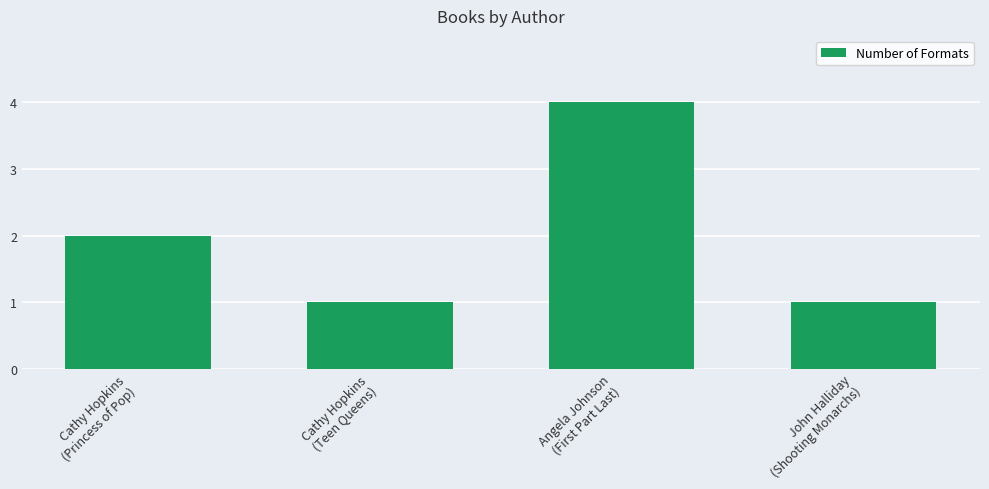

What is the difference between the second highest and second lowest values?

1